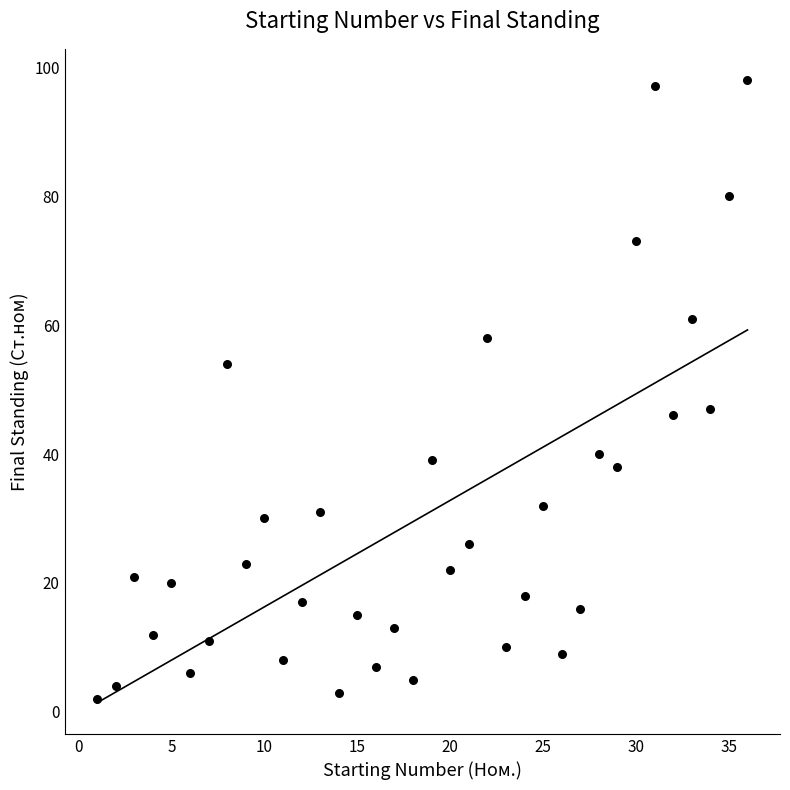

What is the range of Y values (max minus min)?

96